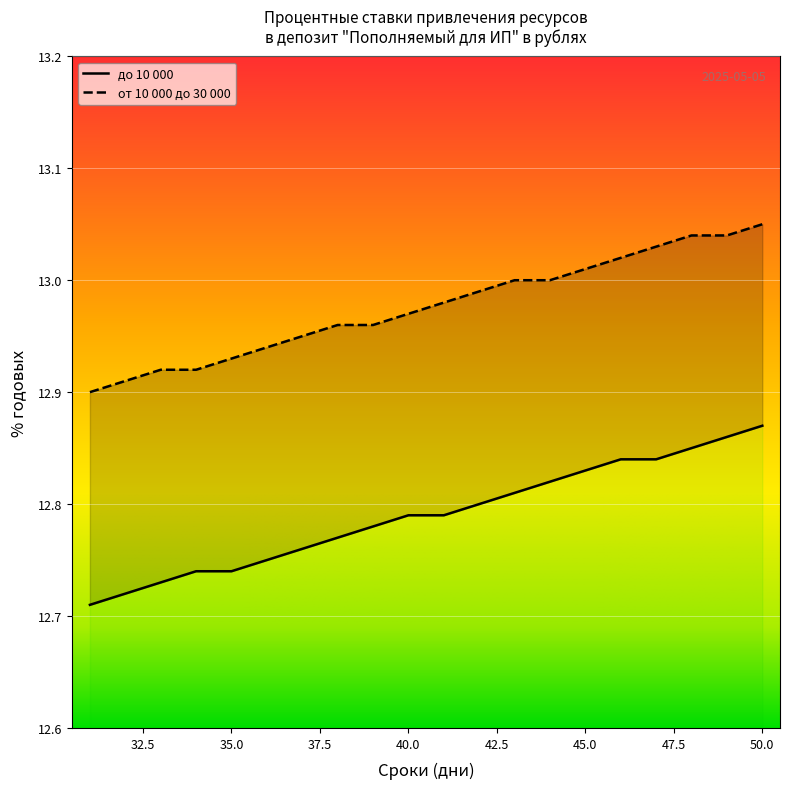

Which label corresponds to the largest value in the chart?

50